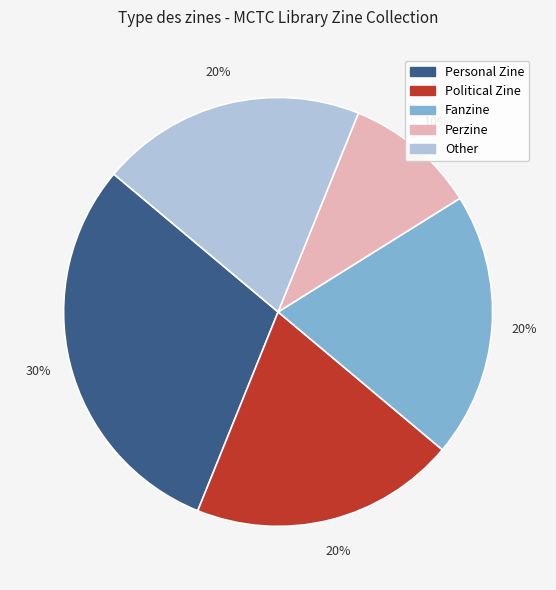

Does Other represent more than half of the total?

No